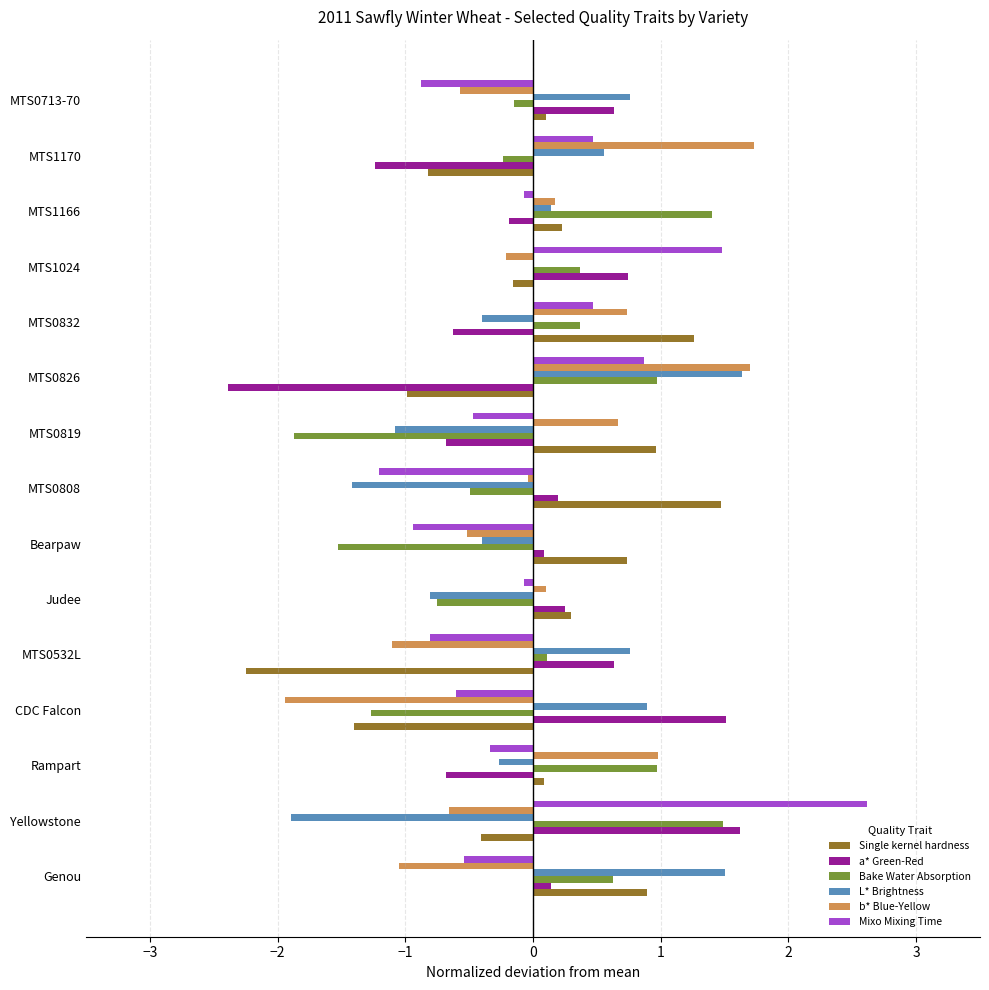

True or false: Single kernel hardness has a value of 0.4 at Bearpaw.

False